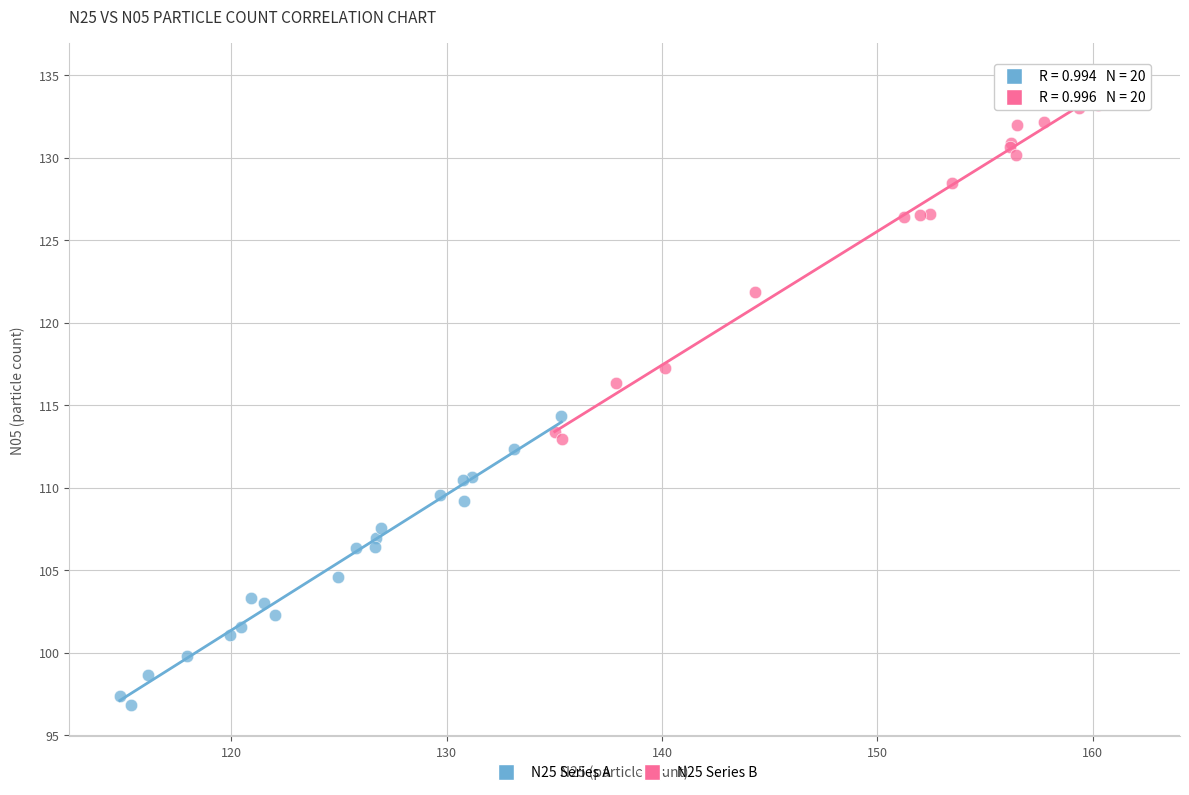

Which series has the widest spread of Y values?

N25 Series B